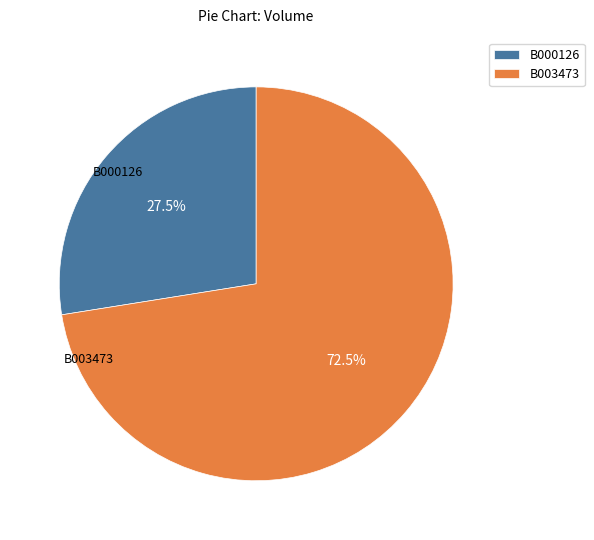

Count the number of slices in the pie.

2